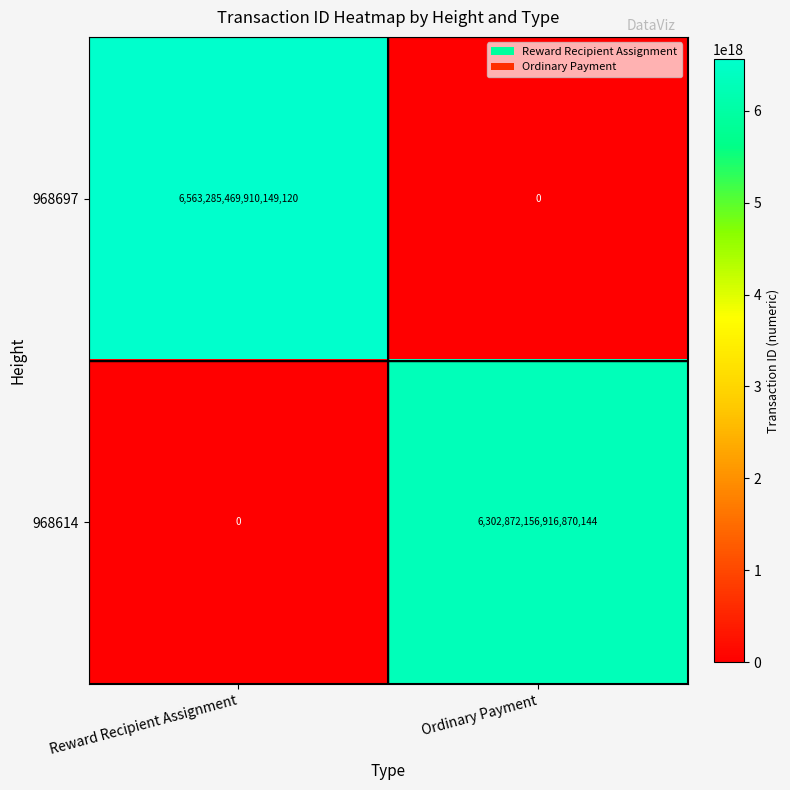

True or false: 968614 has a value of 8987741369191988224 at Ordinary Payment.

False